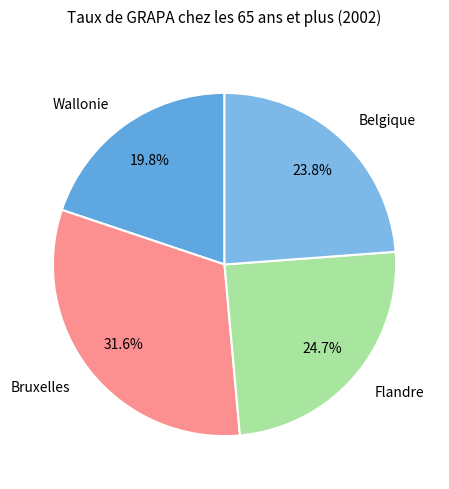

Combined, do Belgique and Flandre account for over 50%?

No